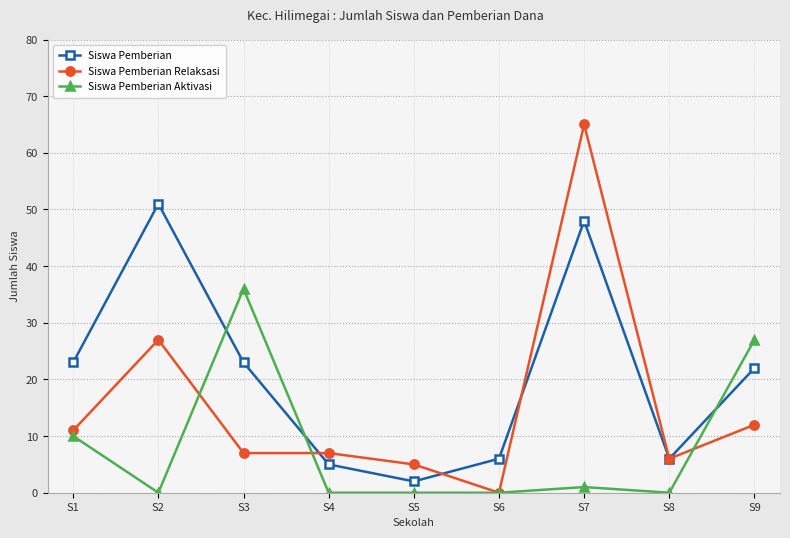

What is the average value of the Siswa Pemberian series?

21